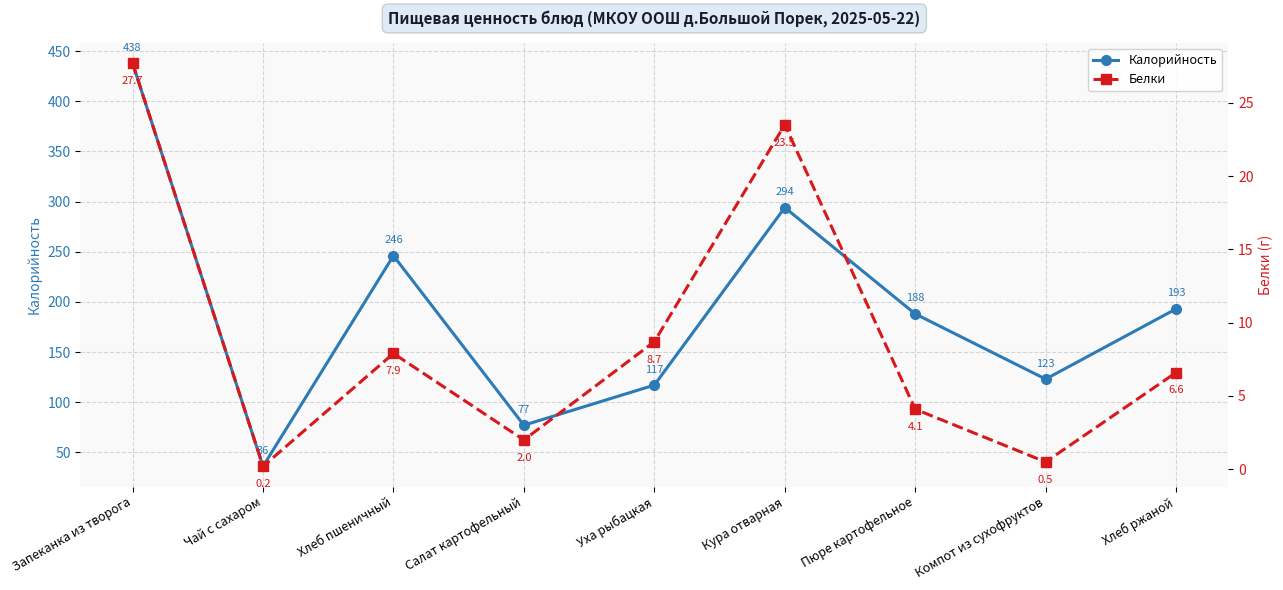

Where is the first local maximum for Калорийность?

Хлеб пшеничный